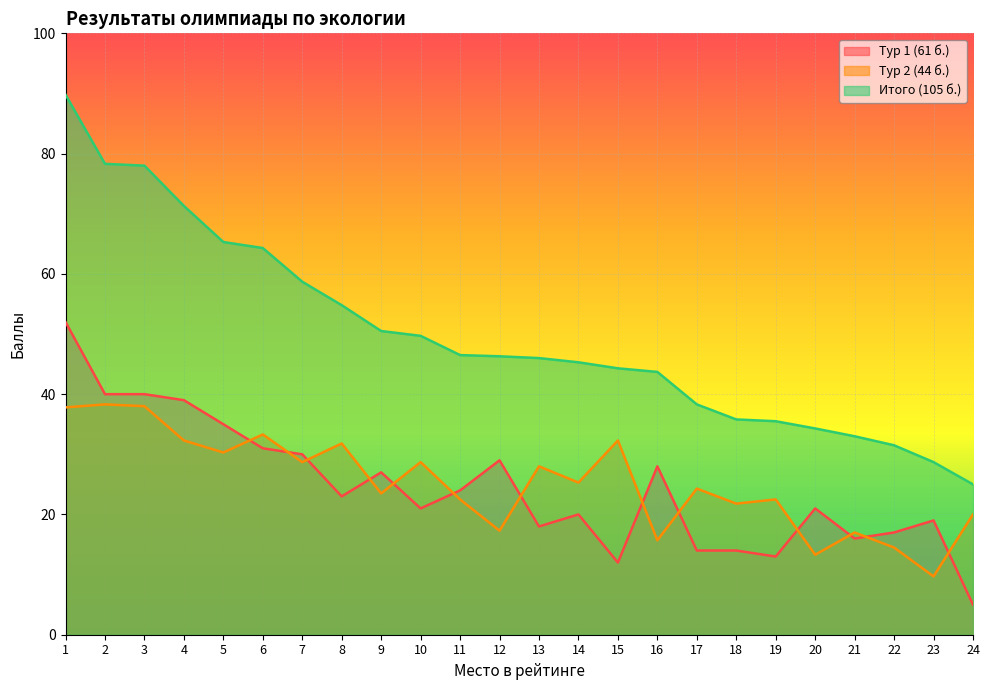

True or false: Тур 1 (61 б.) and Итого (105 б.) intersect in this chart.

False